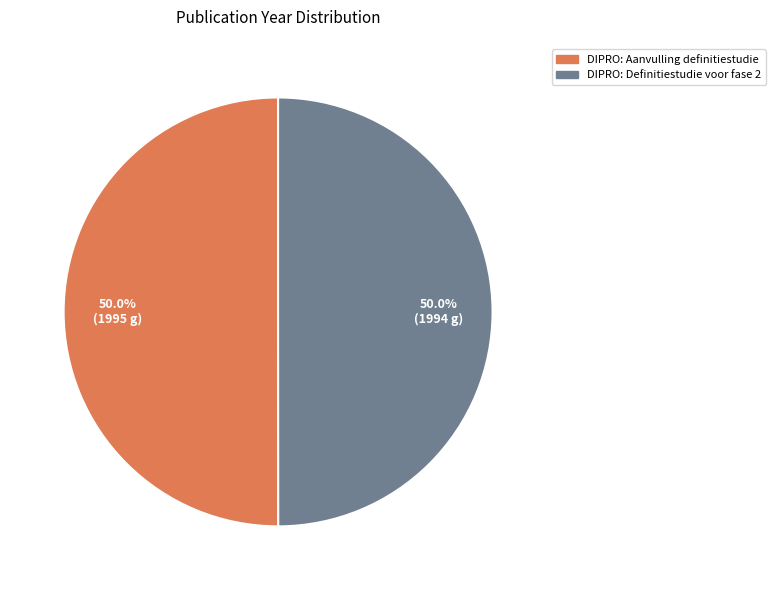

Combined, what portion of the pie is DIPRO: Definitiestudie voor fase 2 and DIPRO: Aanvulling definitiestudie?

100.0%